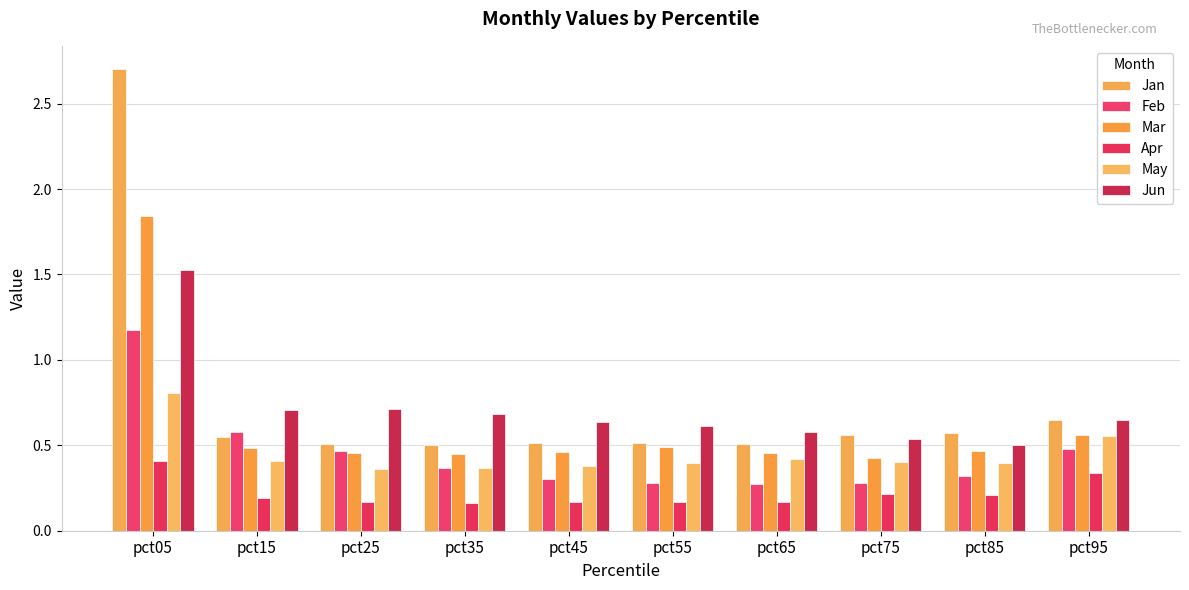

What is the maximum value for May?

0.8